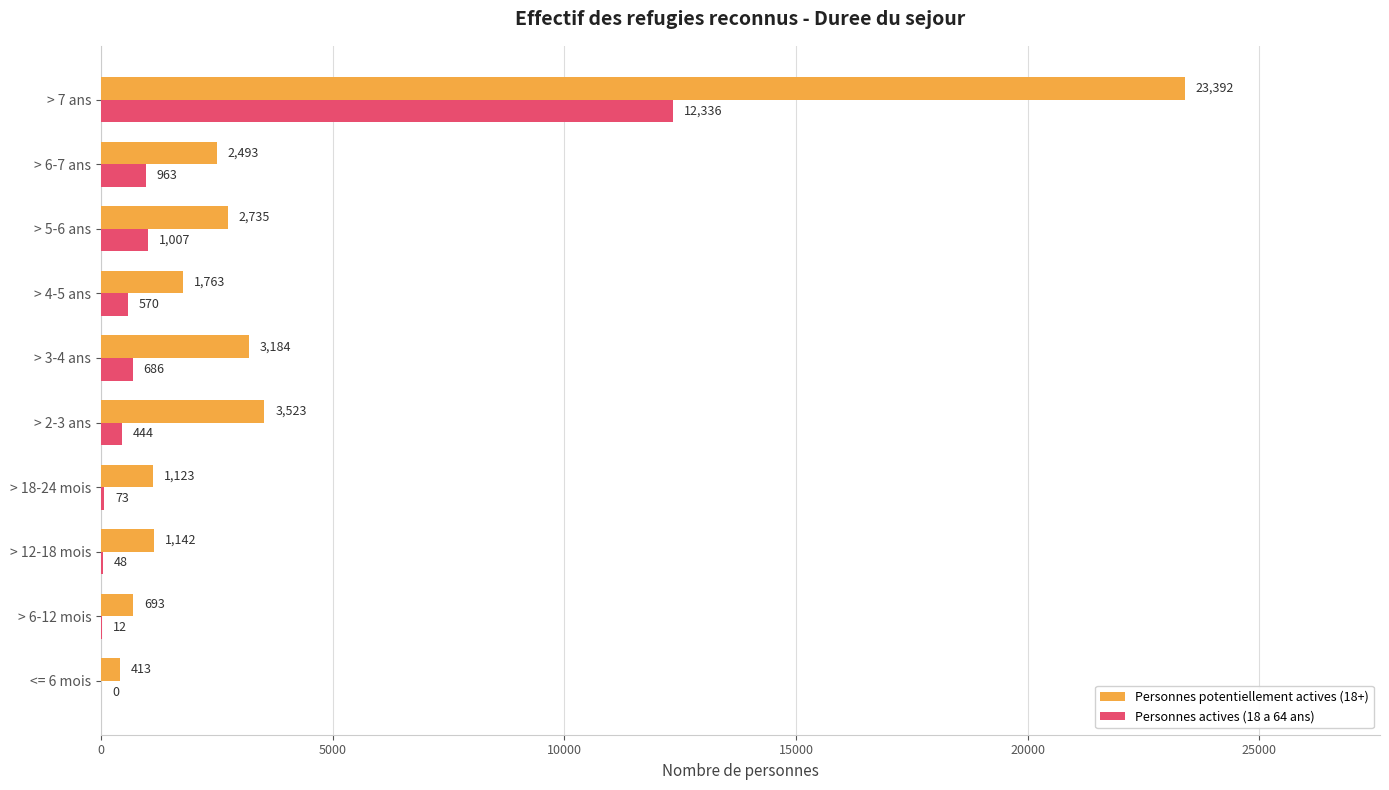

How many distinct data groups are displayed?

2